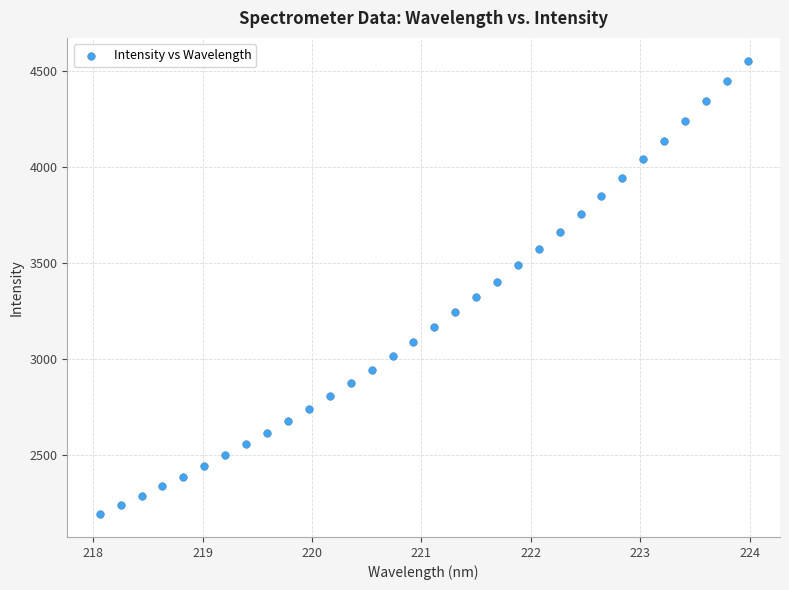

What is the range of Y values (max minus min)?

2363.3